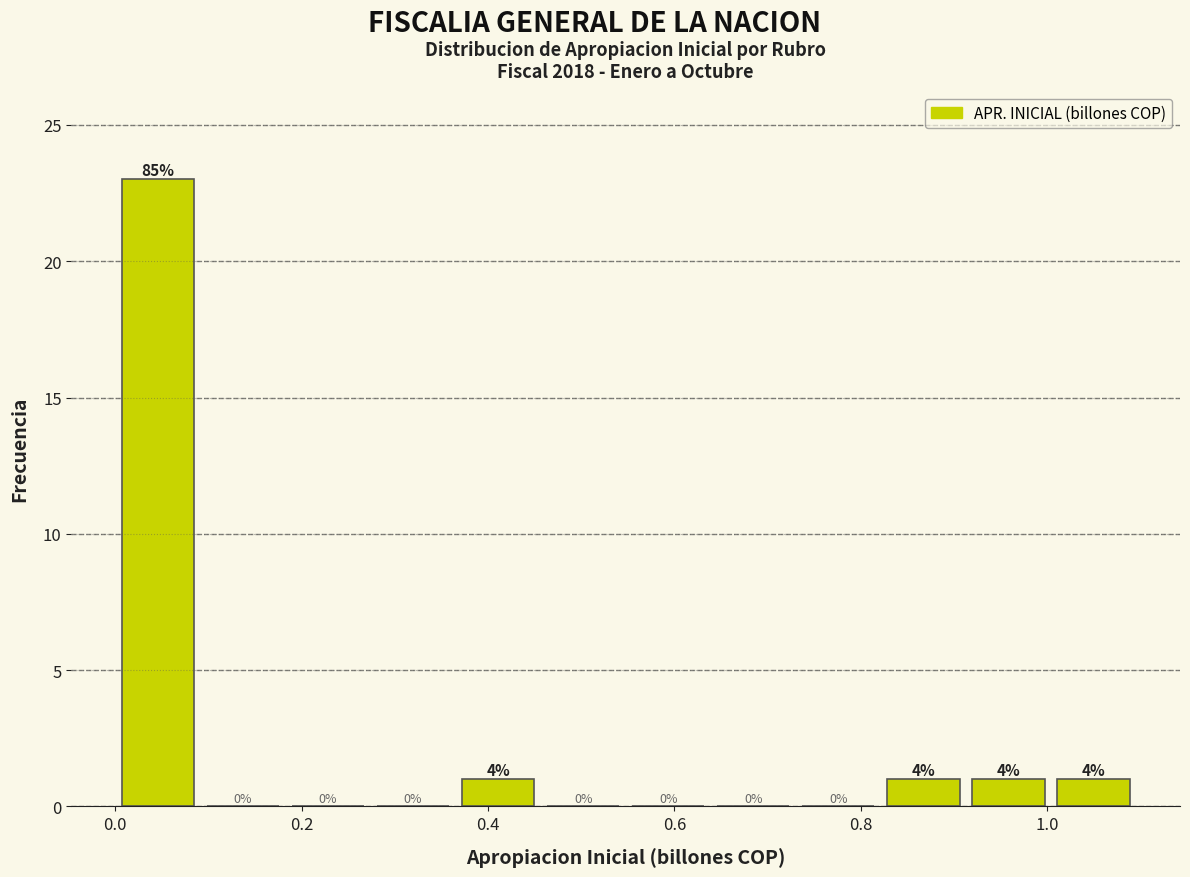

Which range on the x-axis has the tallest bar?

0.00 to 0.10